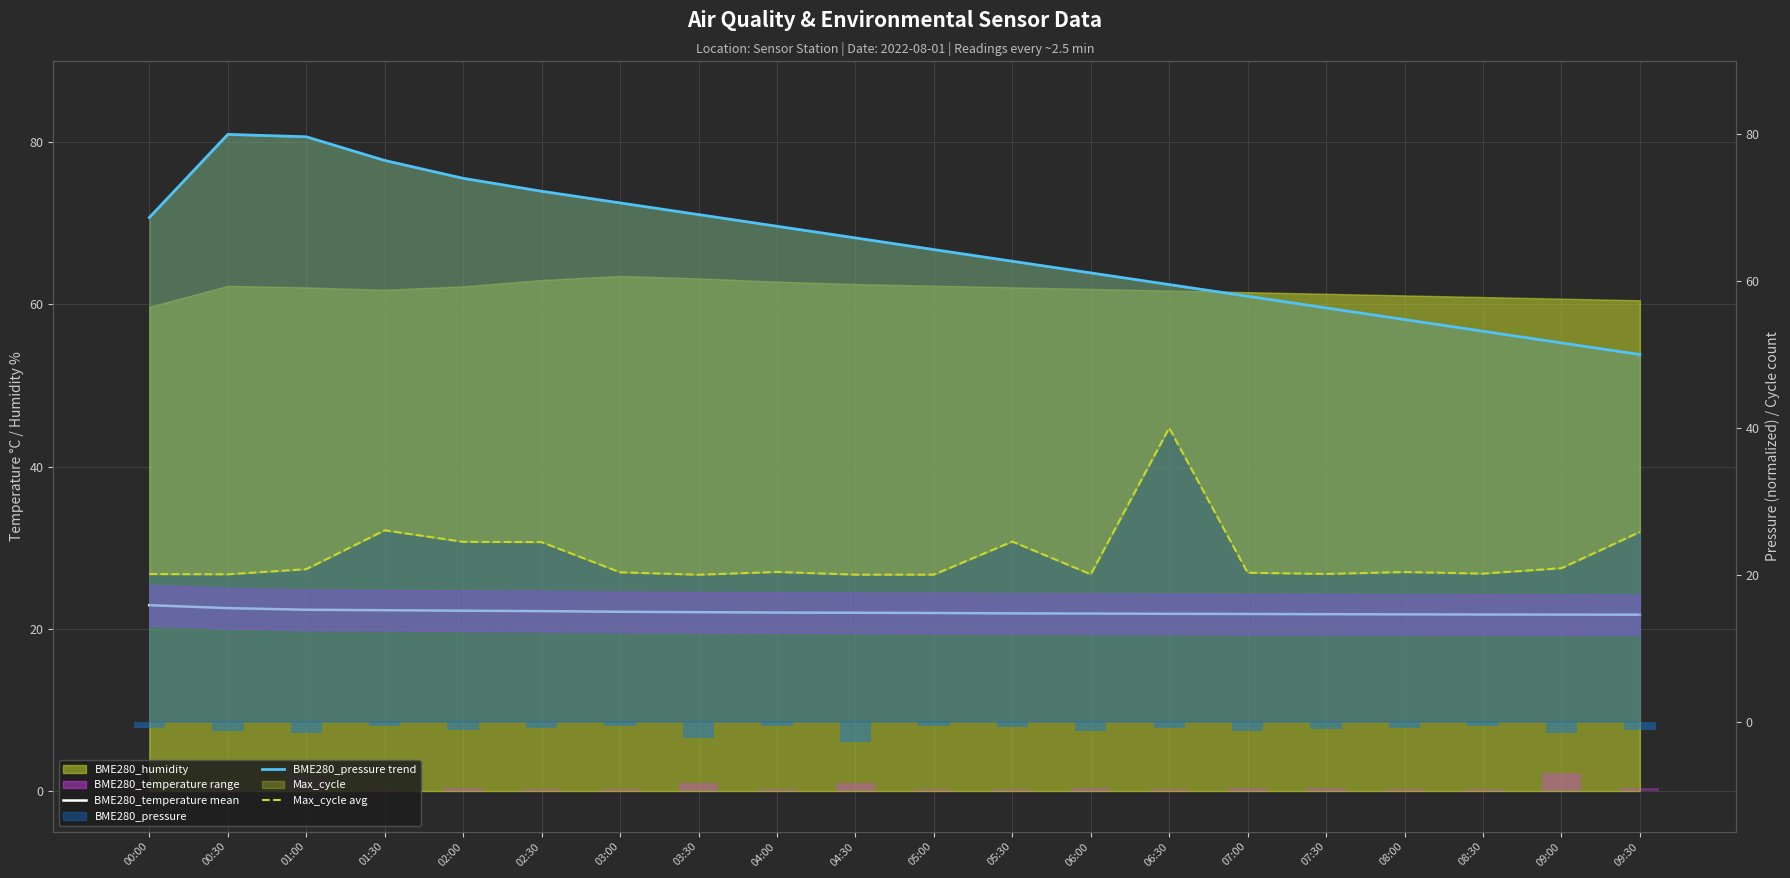

How many categories are shown in the chart?

20